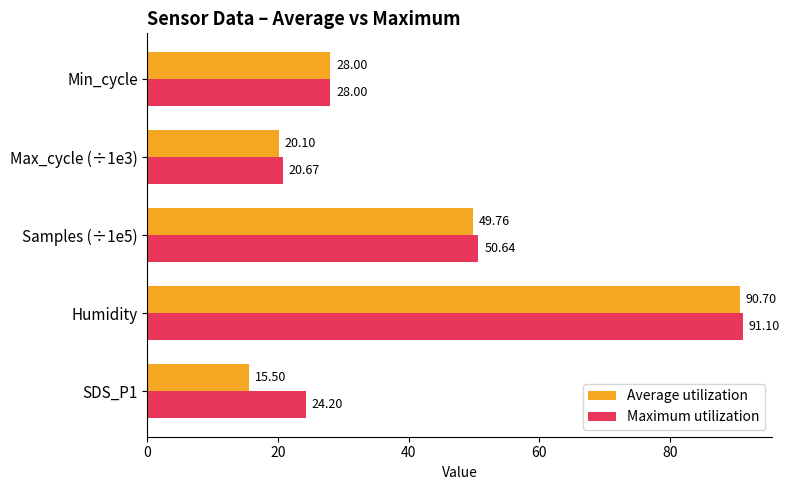

Which category has the highest value in the Maximum utilization series?

Humidity